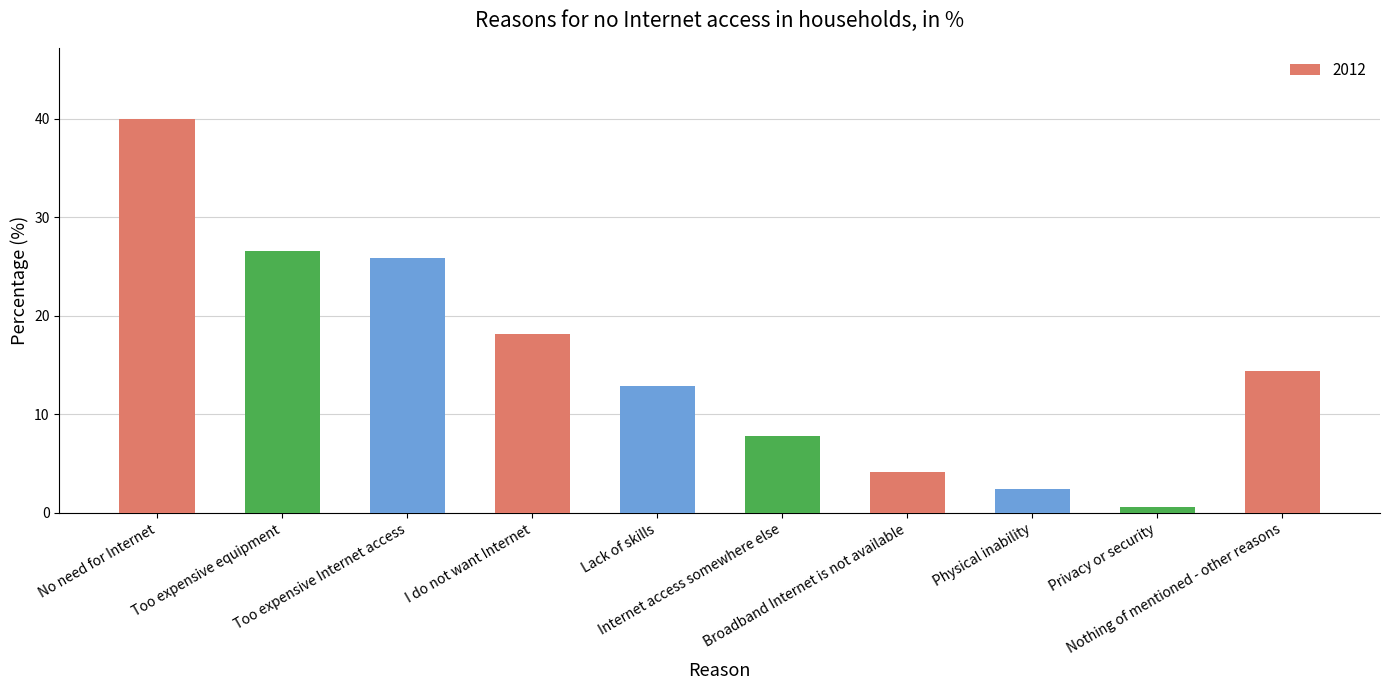

What is the sum of the values at Too expensive Internet access and No need for Internet?

65.9